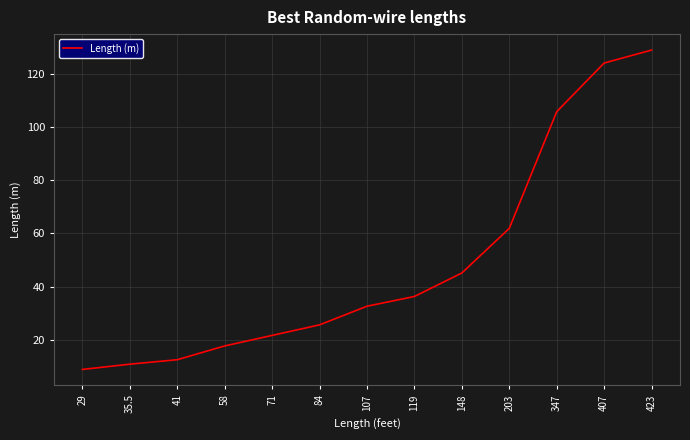

The value at 35.5 is 10.8. True or false?

True